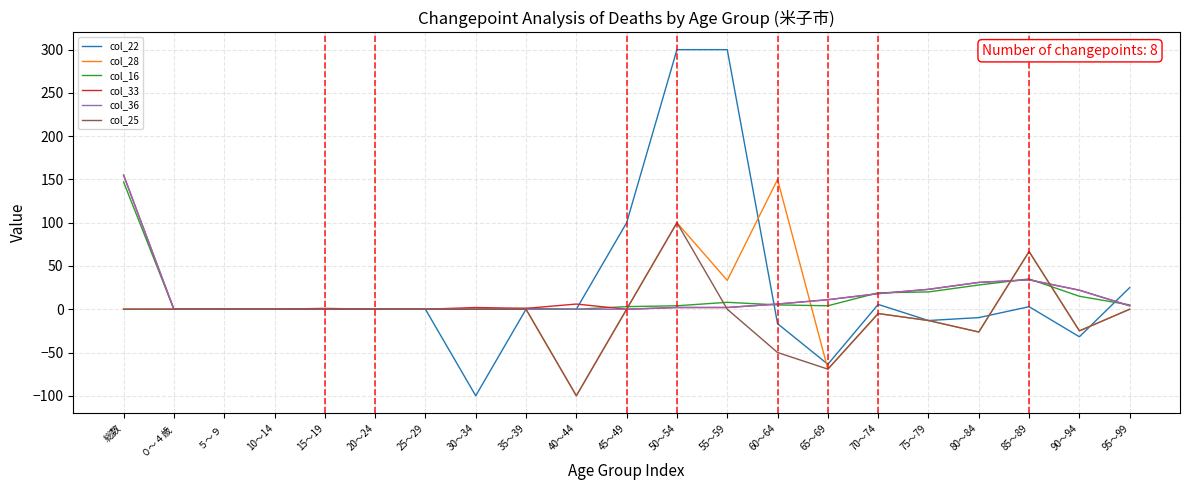

At which label does col_36 first exceed 2?

総数